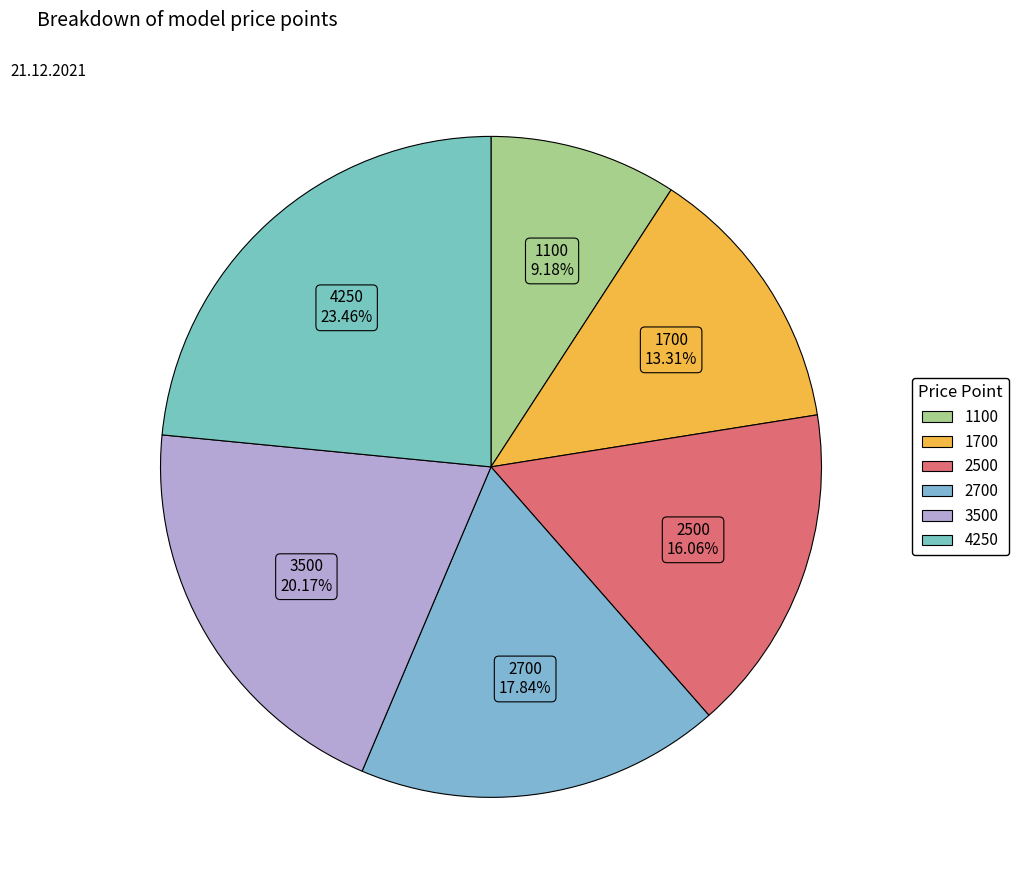

True or false: 2700 accounts for 18% of the total.

True